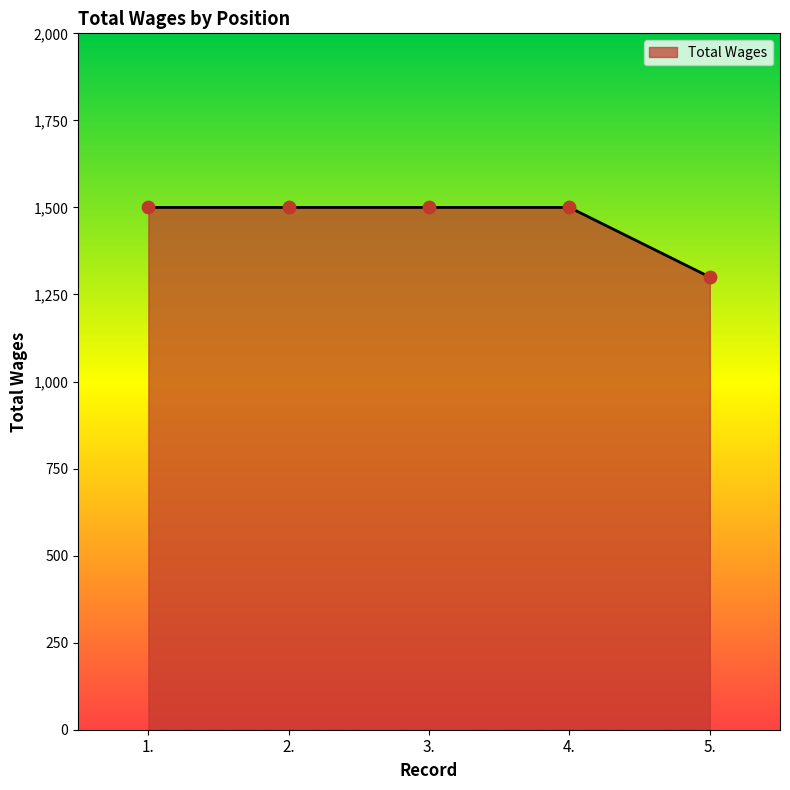

Which has a higher value, 2. or 5.?

2.